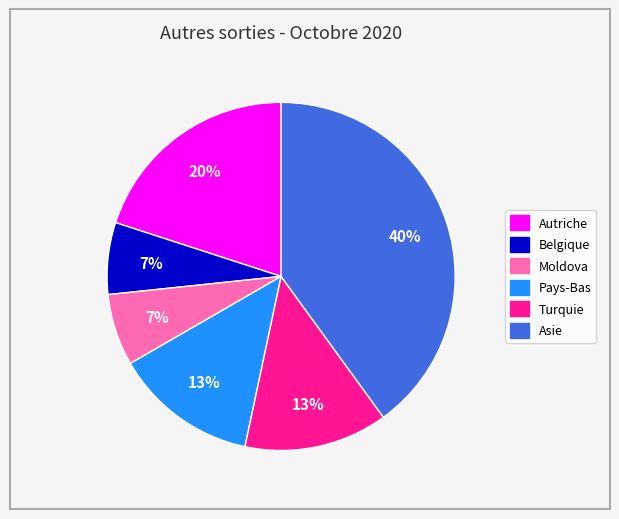

Between Pays-Bas and Moldova, which is larger?

Pays-Bas